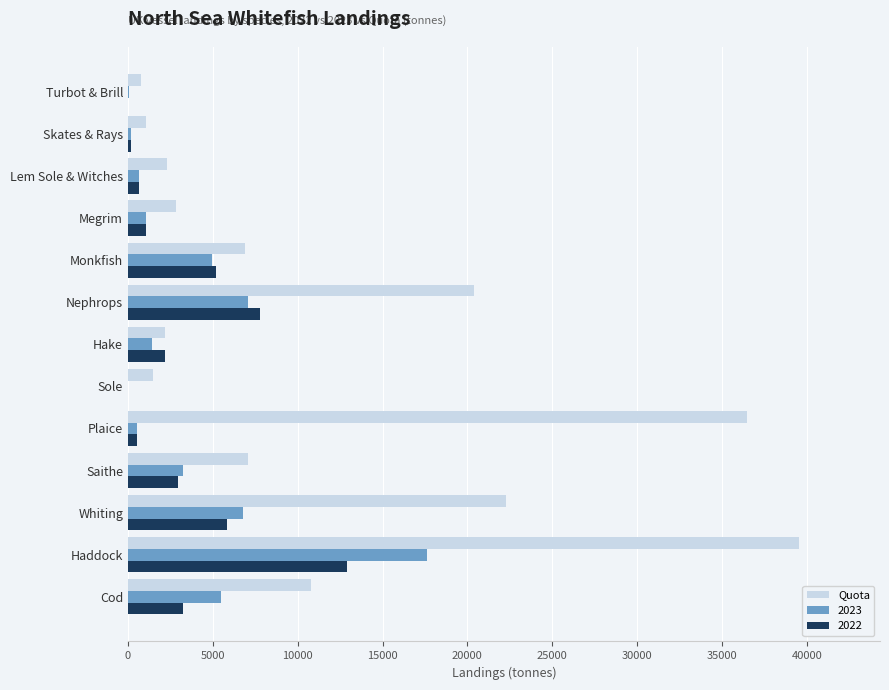

Between Whiting and Turbot & Brill, which series saw the biggest shift?

Quota